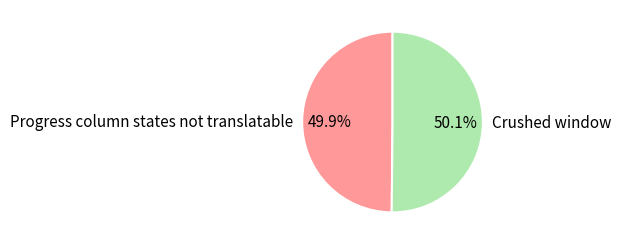

The Progress column states not translatable slice represents 50% of the pie. True or false?

True